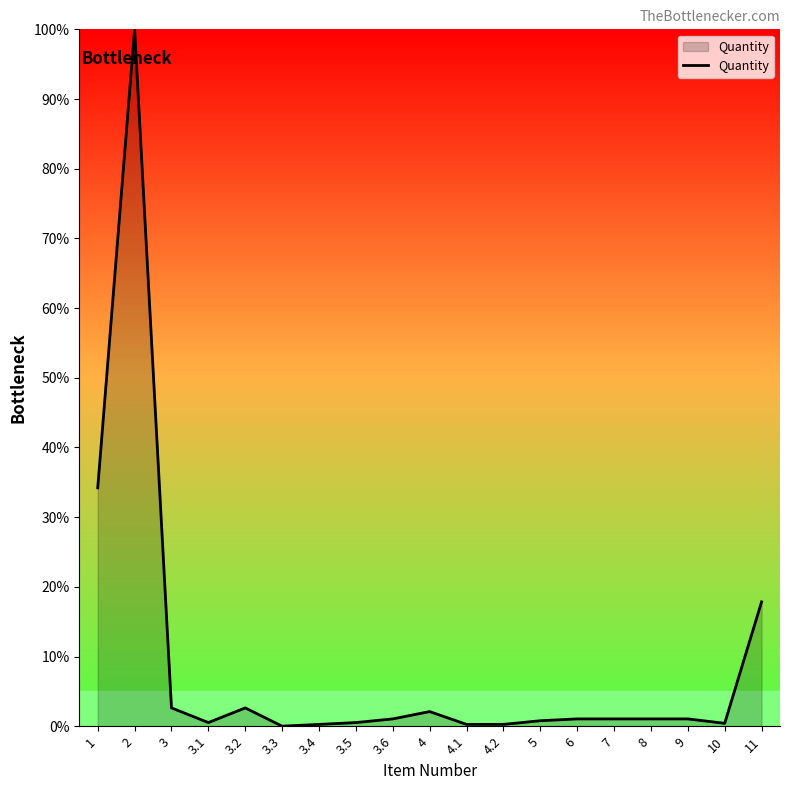

Count the number of categories in the chart.

19